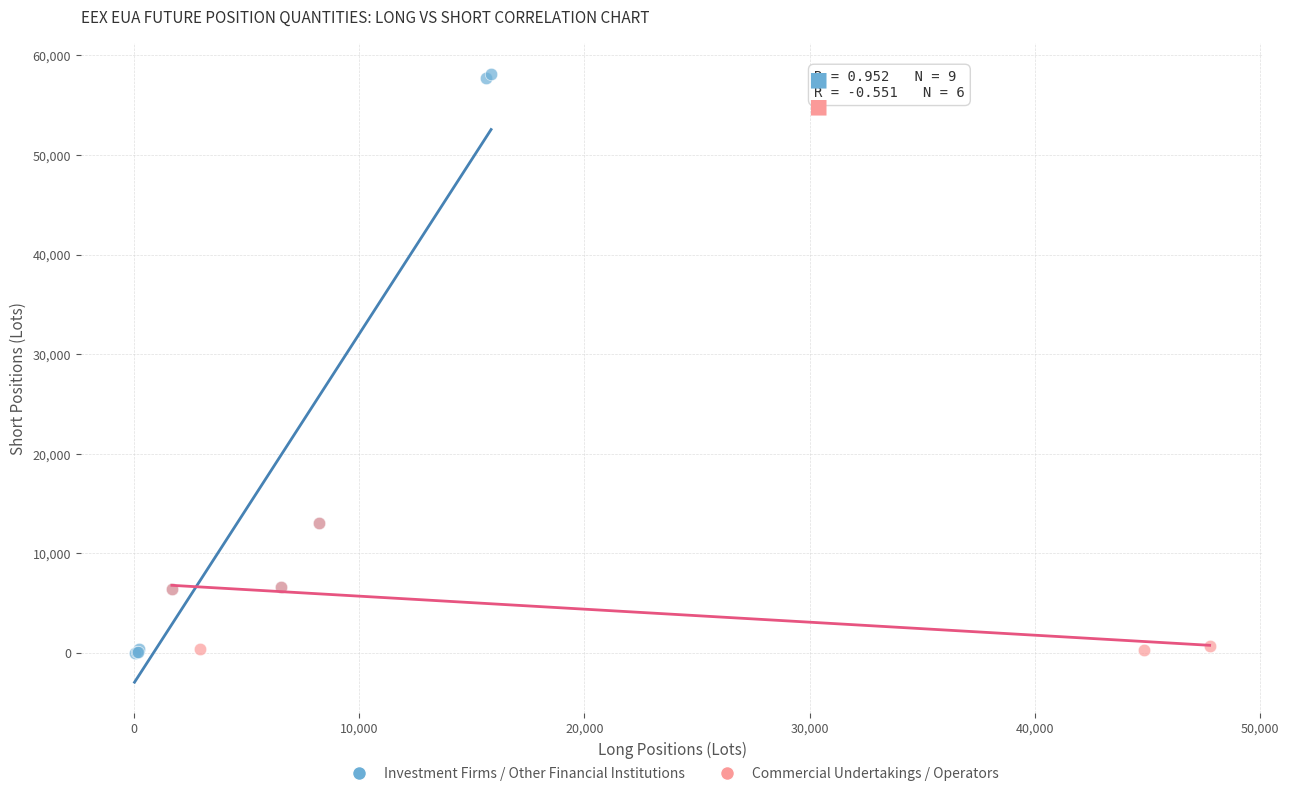

Which series contains the highest Y value?

Investment Firms / Other Financial Institutions